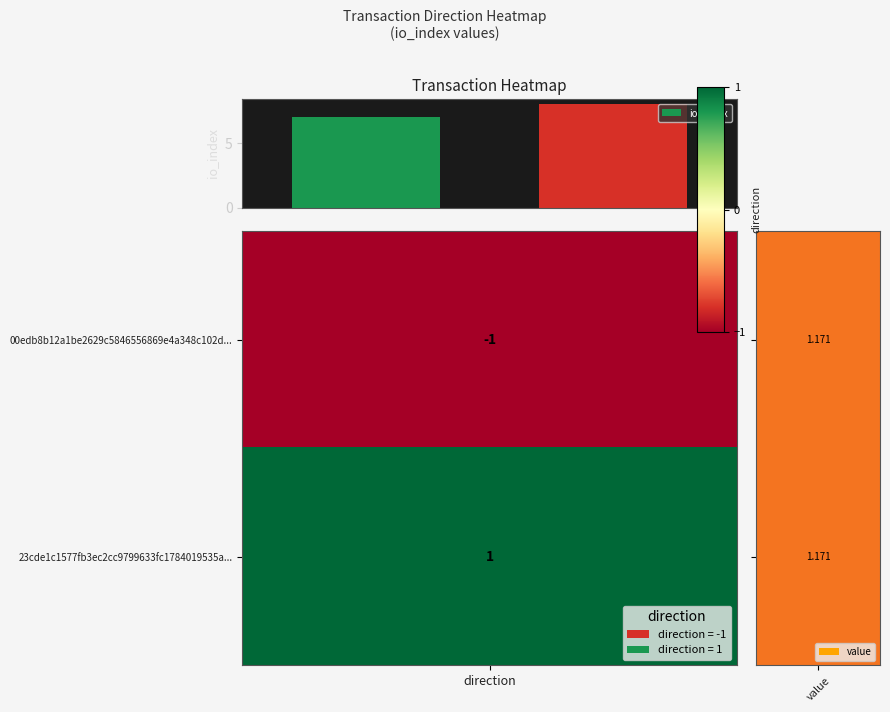

What is the average value?

8